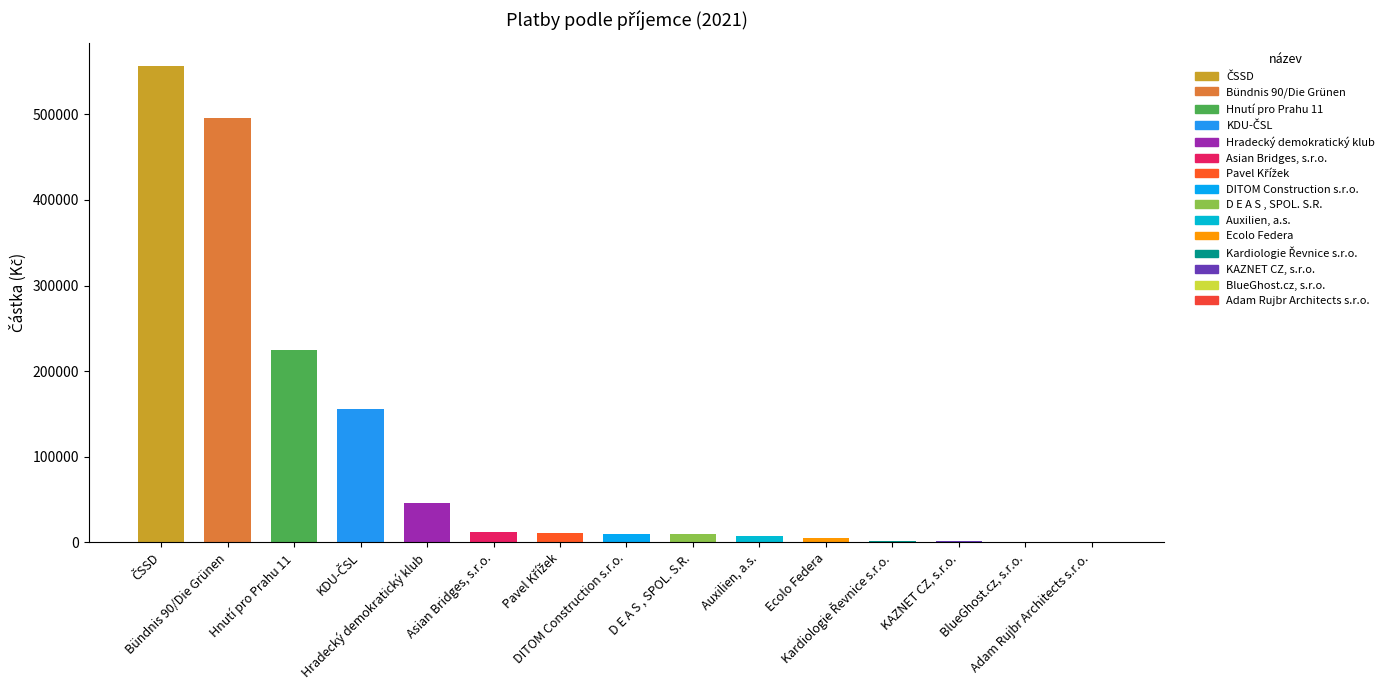

The value at Hradecký demokratický klub is 45565.0. True or false?

True